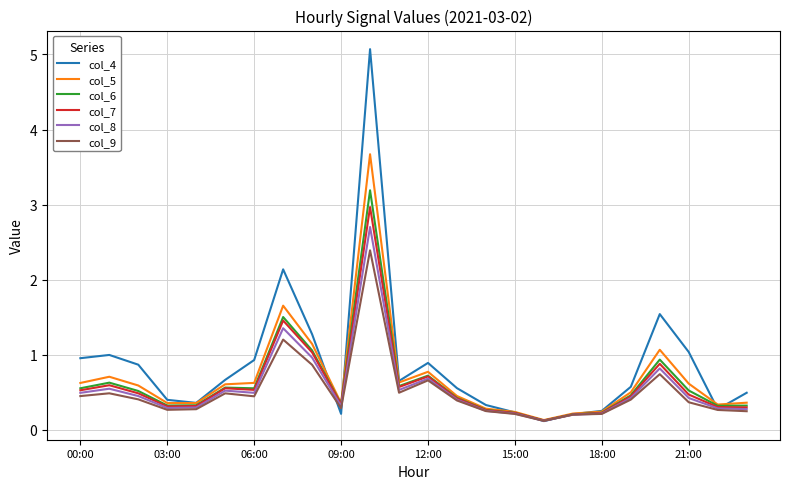

What is the greatest value displayed?

5.1